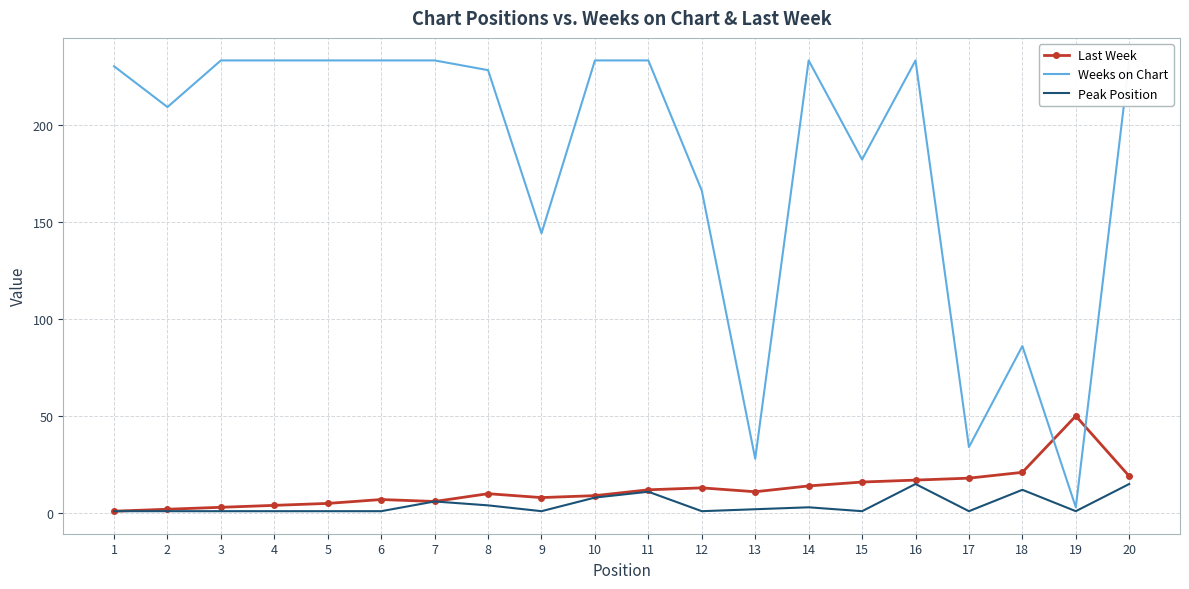

Between 9 and 20, which series saw the biggest shift?

Weeks on Chart